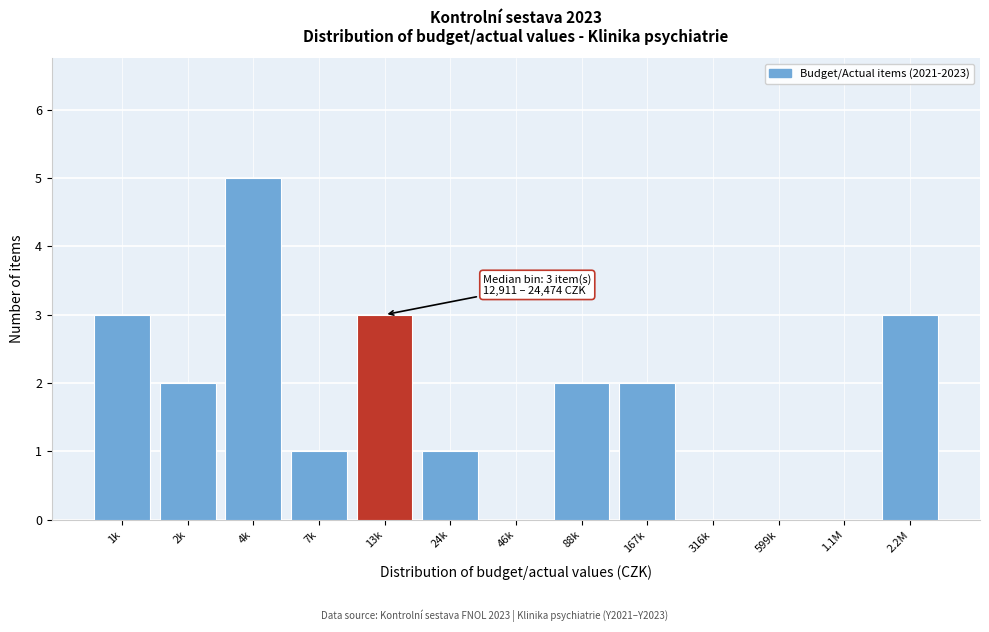

Reading left to right, transcribe all the data shown in this chart.

1k=3	2k=2	4k=5	7k=1	13k=3	24k=1	46k=0	88k=2	167k=2	316k=0	599k=0	1.1M=0	2.2M=3